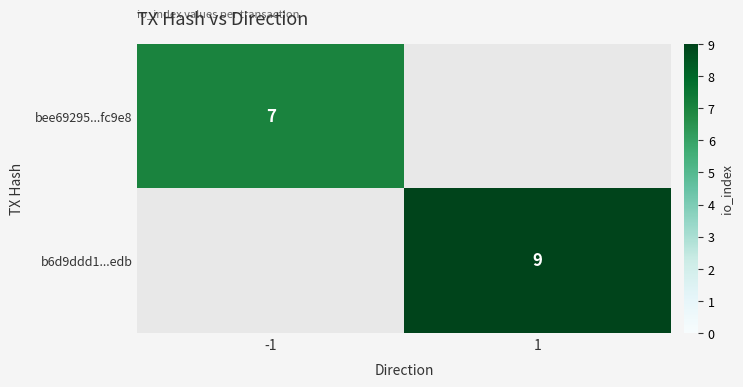

The bee69295...fc9e8 series shows 7 at -1. True or false?

True